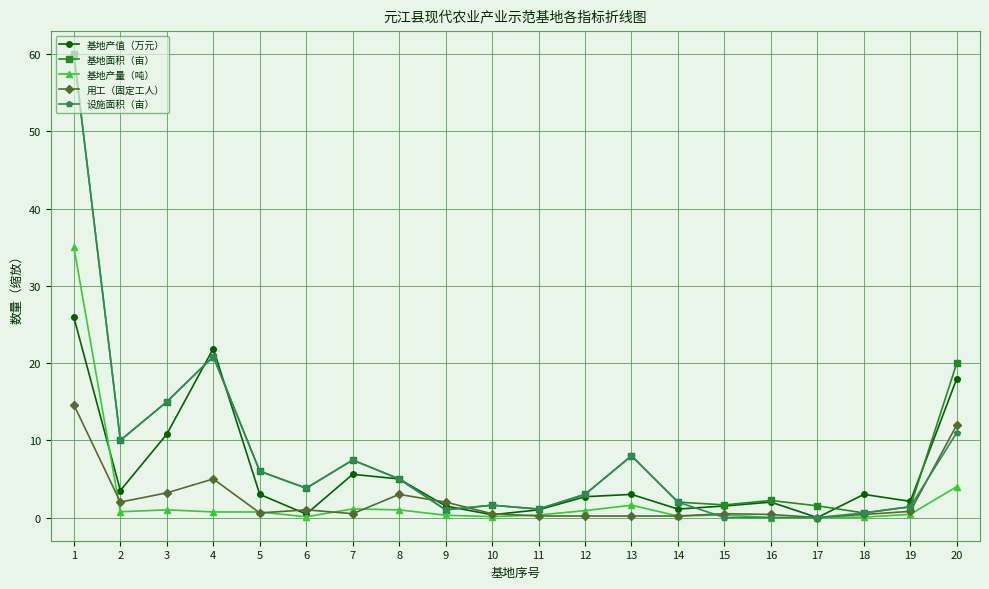

Between 14 and 17, which series saw the biggest shift?

设施面积（亩）